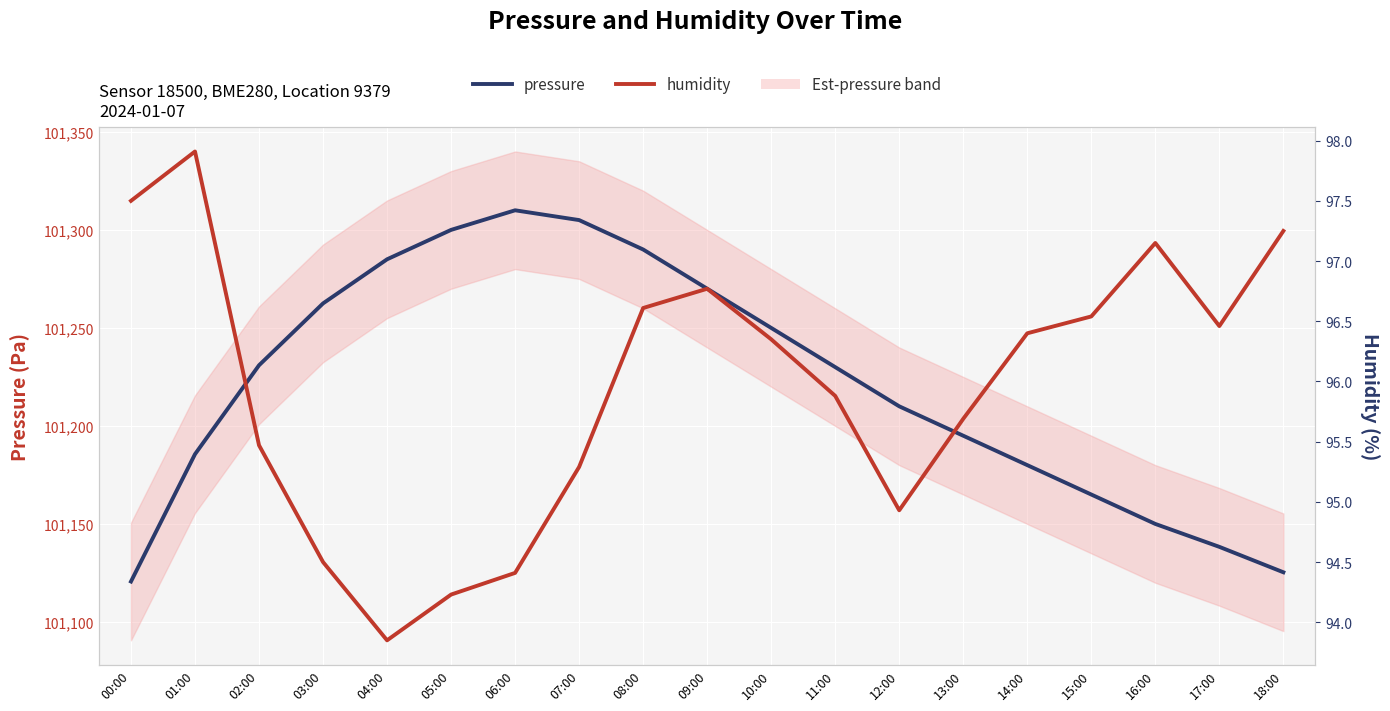

What position from the left is 09:00?

10